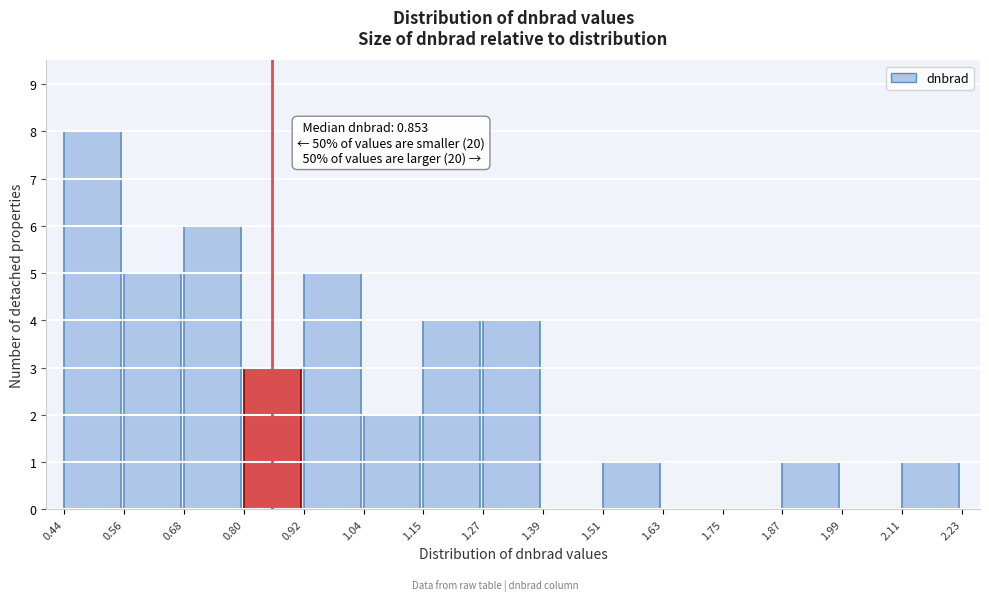

Over which range of the x-axis is the bar tallest?

0.44 to 0.56